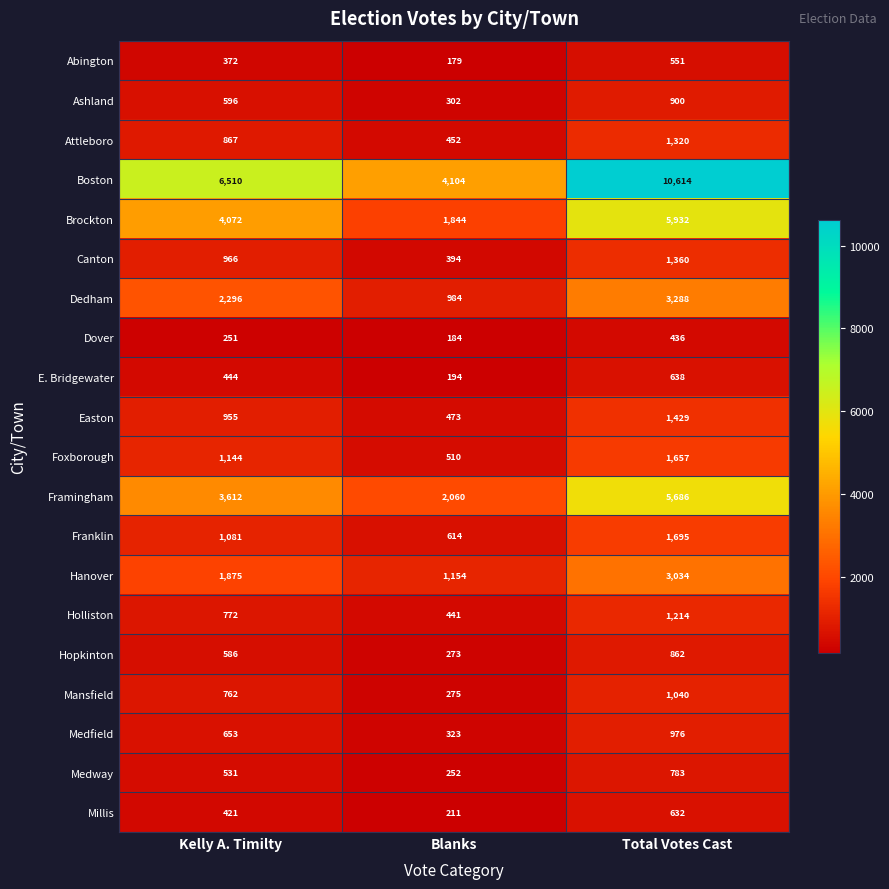

What is the average value of the Mansfield series?

692